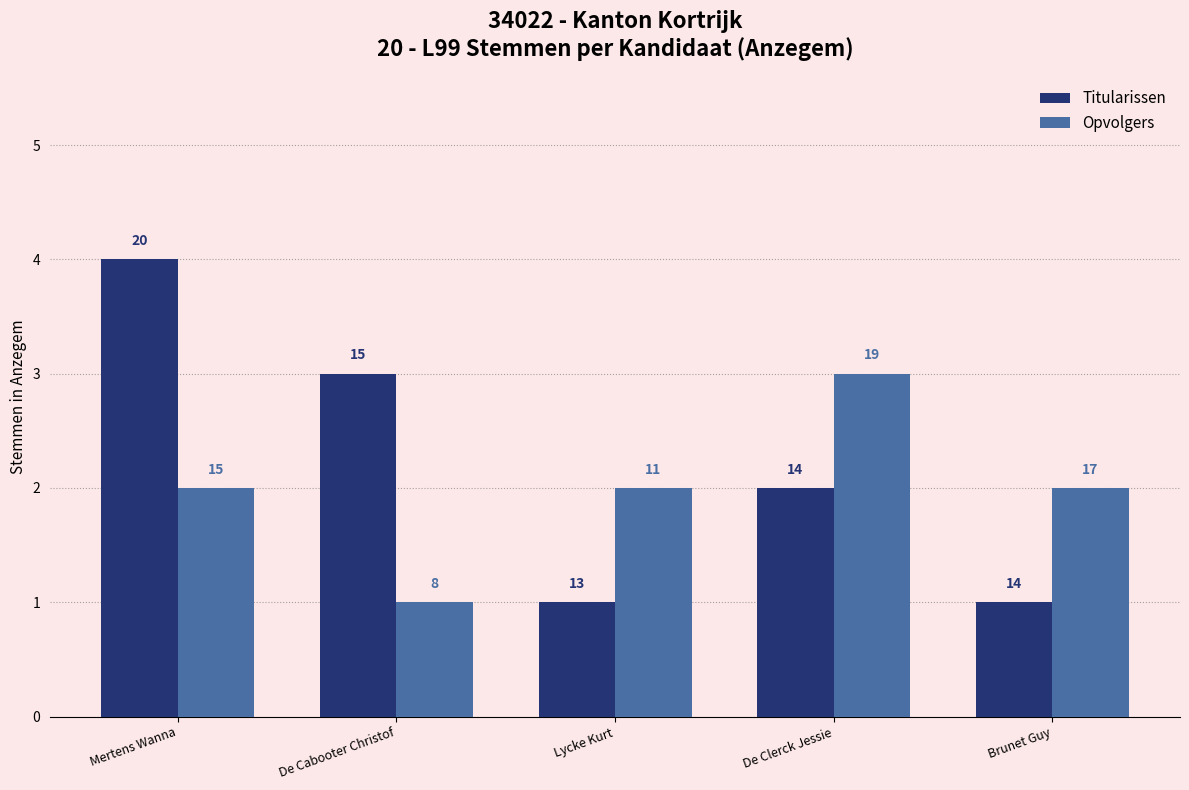

Which series has the largest total across all categories?

Titularissen